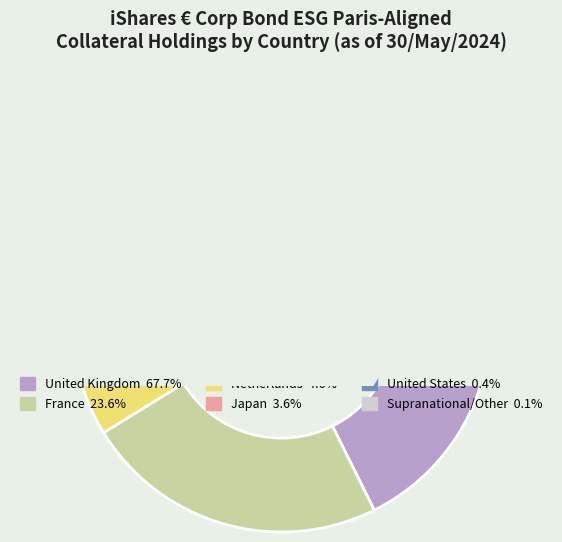

Do France and Supranational/Other together represent more than half of the pie?

No